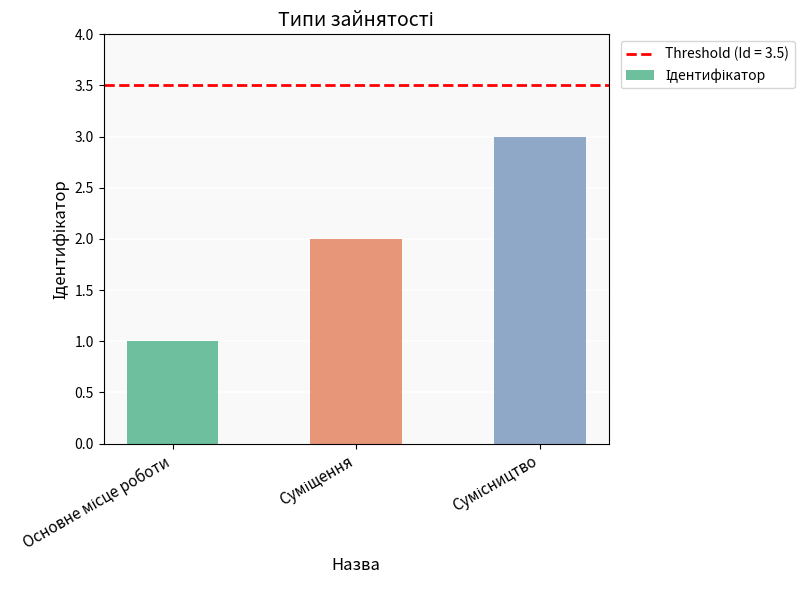

What is the sum of all values?

6